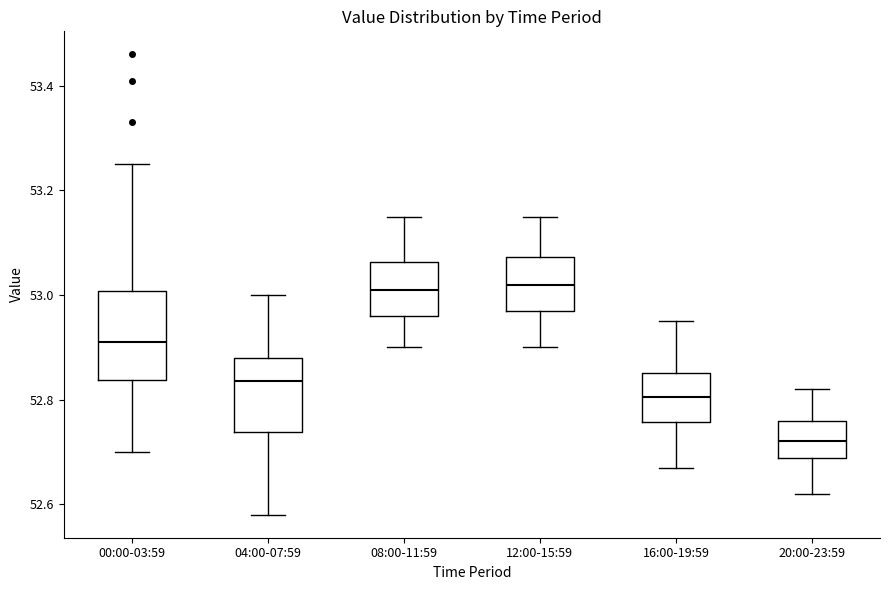

Reading left to right, read every box against the y-axis: the position of its median line, the range the box covers, and the ends of its whiskers. The values are not printed on the chart, so give them approximately, as read against the axis.

00:00-03:59: median 52.92, box 52.84 to 53.00, whiskers 52.70 to 53.26
04:00-07:59: median 52.84, box 52.74 to 52.88, whiskers 52.58 to 53.00
08:00-11:59: median 53.02, box 52.96 to 53.06, whiskers 52.90 to 53.16
12:00-15:59: median 53.02, box 52.98 to 53.08, whiskers 52.90 to 53.16
16:00-19:59: median 52.80, box 52.76 to 52.86, whiskers 52.68 to 52.96
20:00-23:59: median 52.72, box 52.68 to 52.76, whiskers 52.62 to 52.82